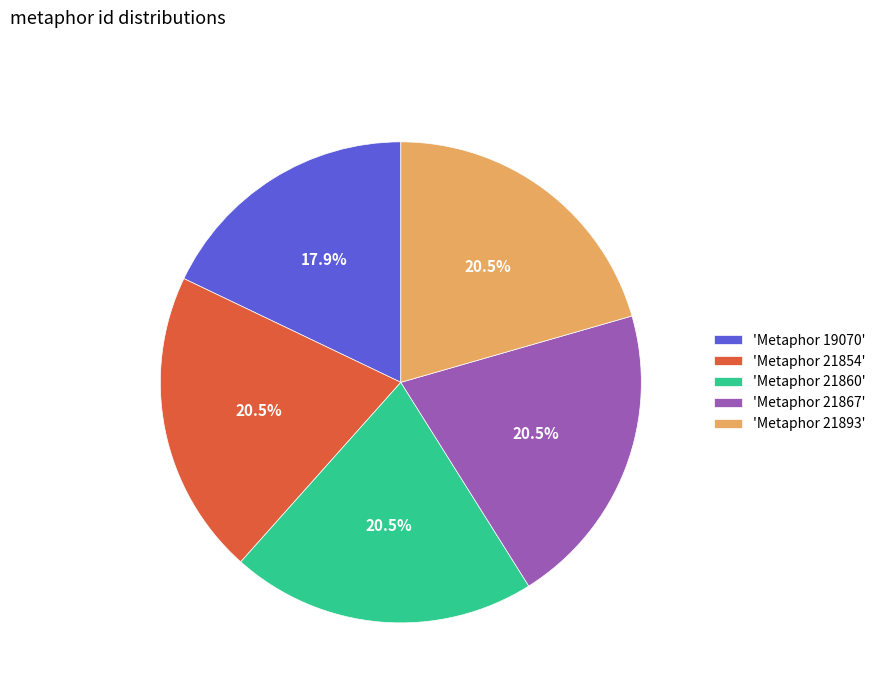

Which has a higher value, 'Metaphor 19070' or 'Metaphor 21867'?

'Metaphor 21867'